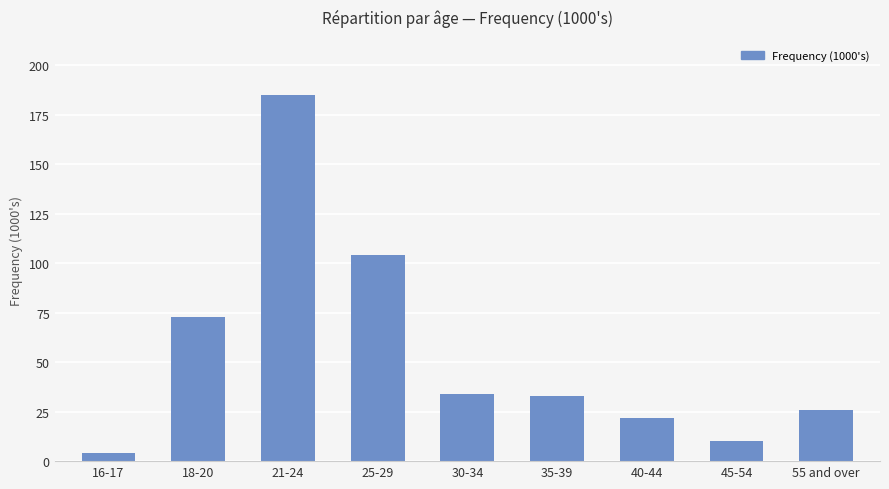

Reading right to left, list all the values displayed in this chart.

55 and over=26	45-54=10	40-44=22	35-39=33	30-34=34	25-29=104	21-24=185	18-20=73	16-17=4